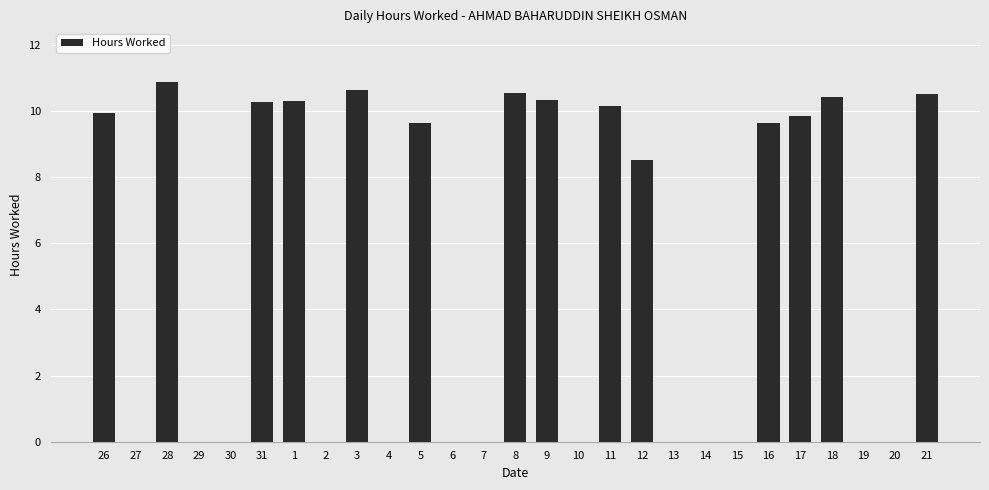

The value at 8 is 14.6. True or false?

False